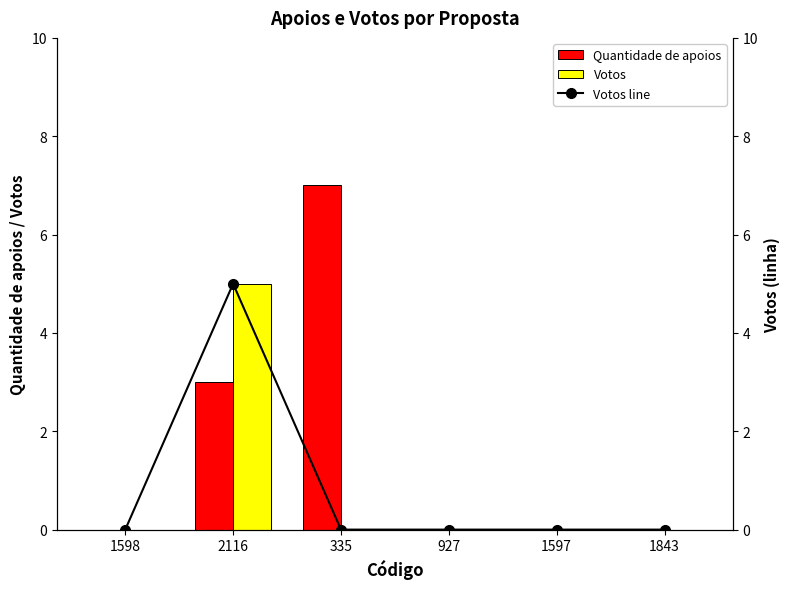

Between 1598 and 1597, which is larger?

1598